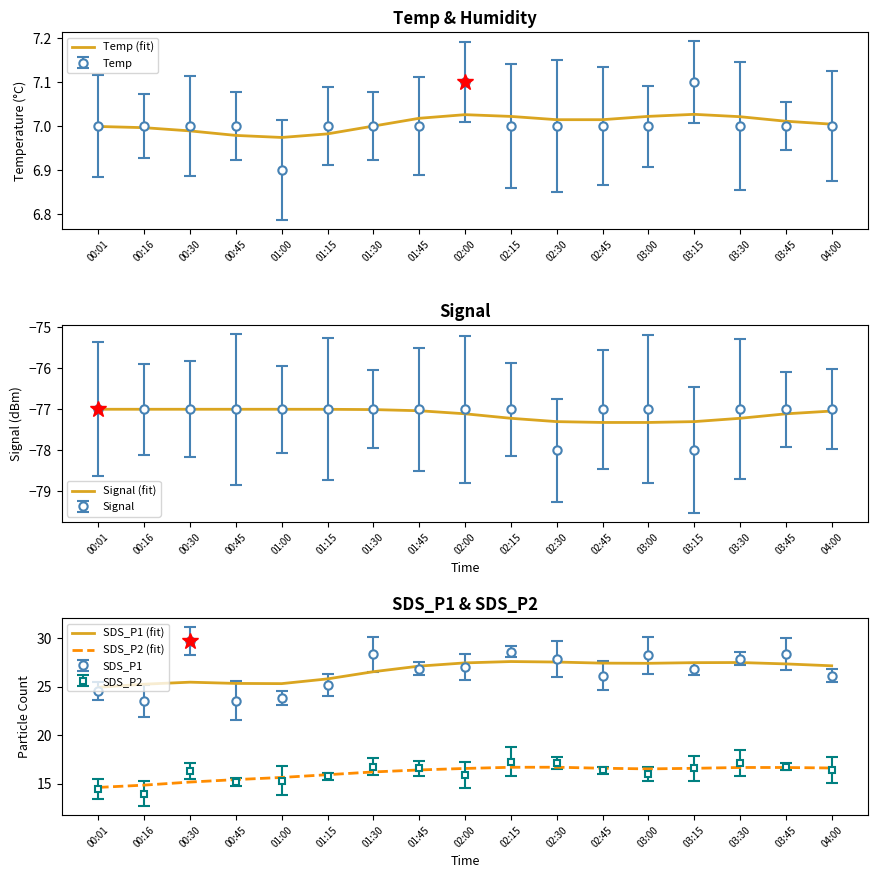

At 02:15, list the series in order from largest to smallest.

SDS_P1 (fit), SDS_P2 (fit), Temp (fit), Signal (fit)